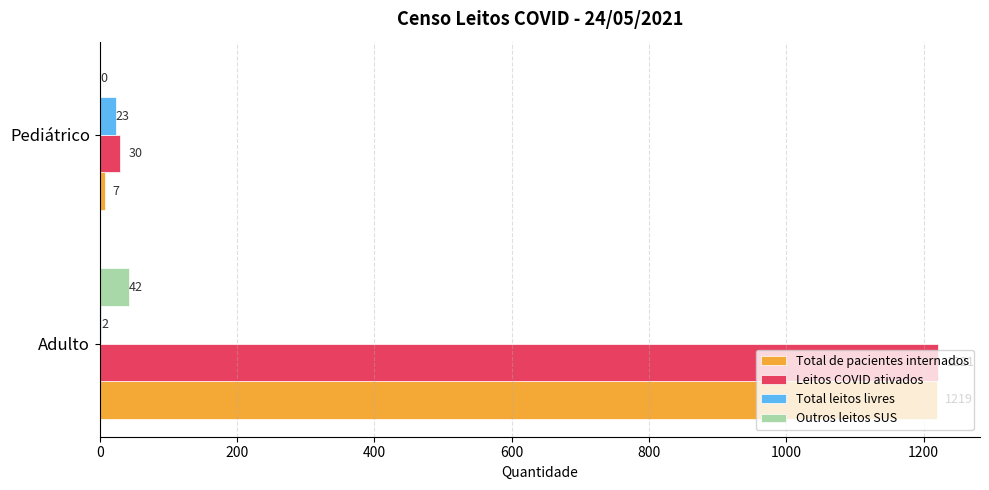

Which series has the largest total across all categories?

Leitos COVID ativados